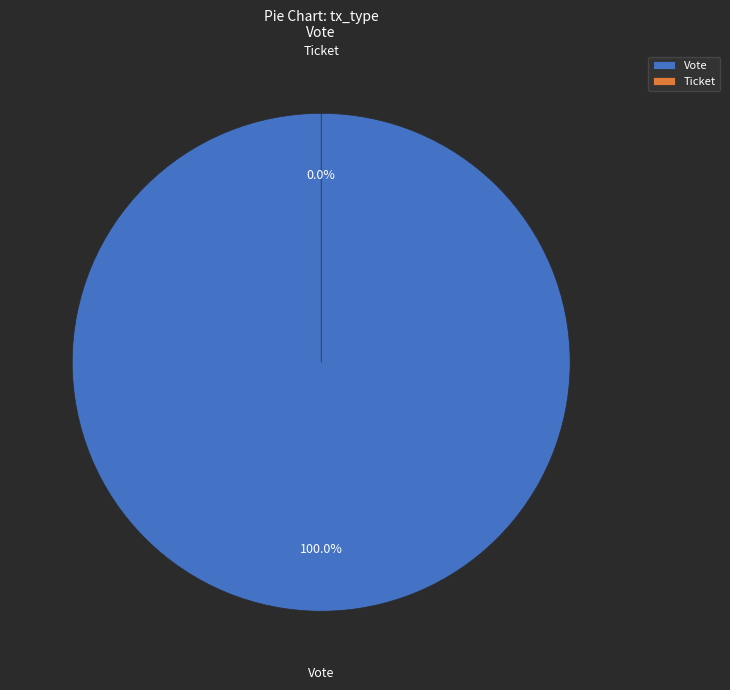

How many slices are in this pie chart?

2